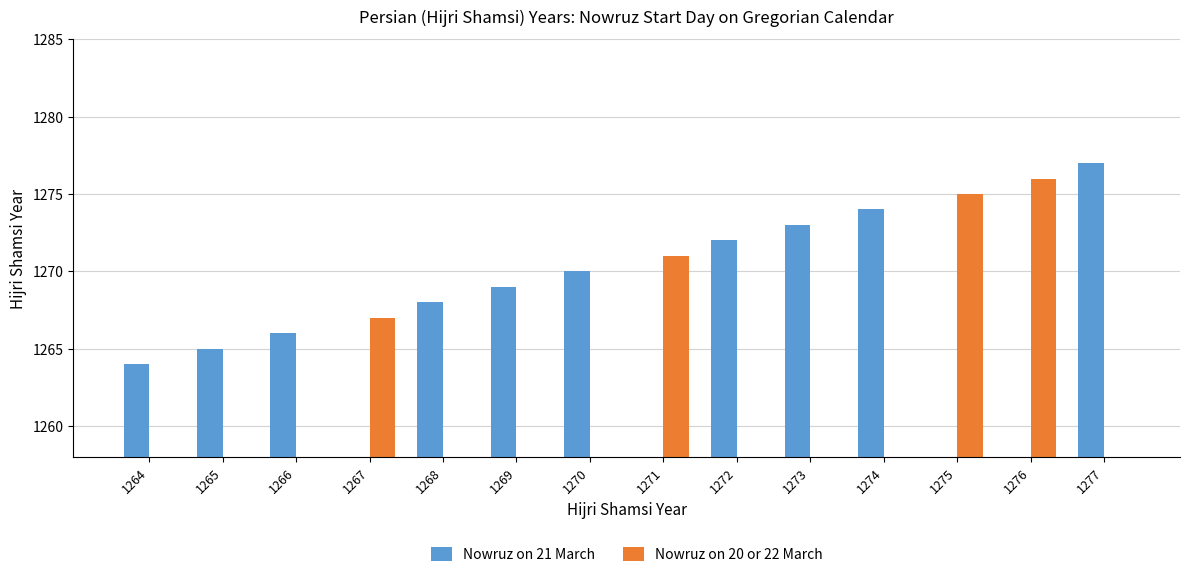

What is the difference between the highest and lowest values at 1275?

1275